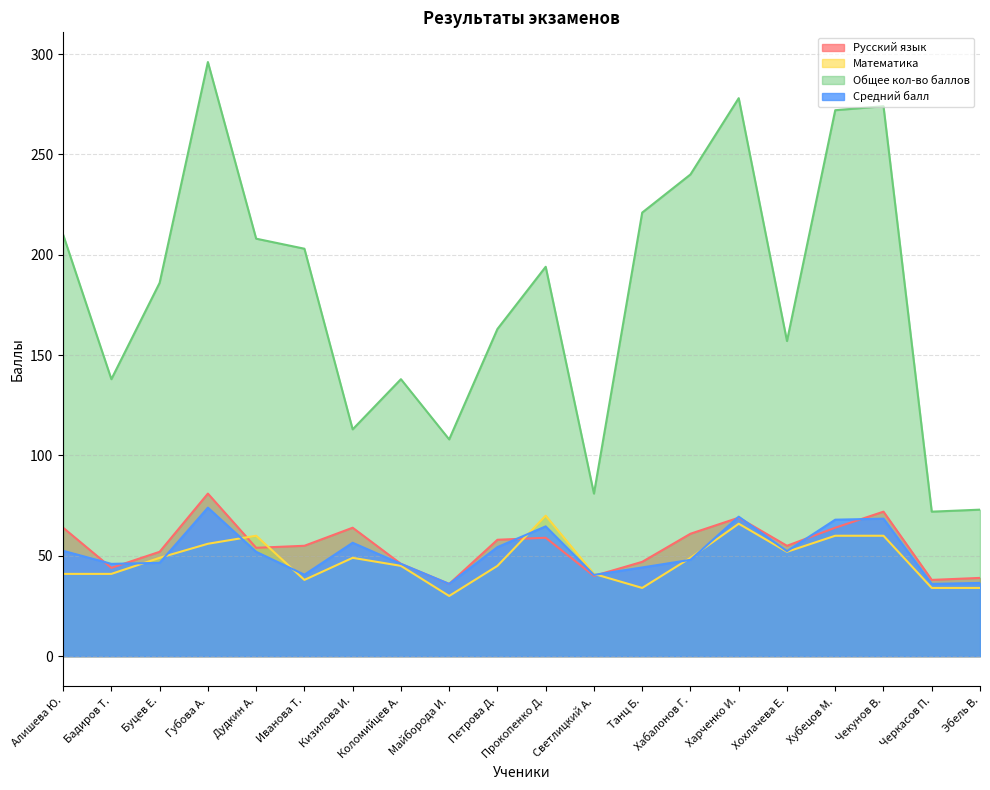

What is the label of the 8th point from the right?

Танц Б.